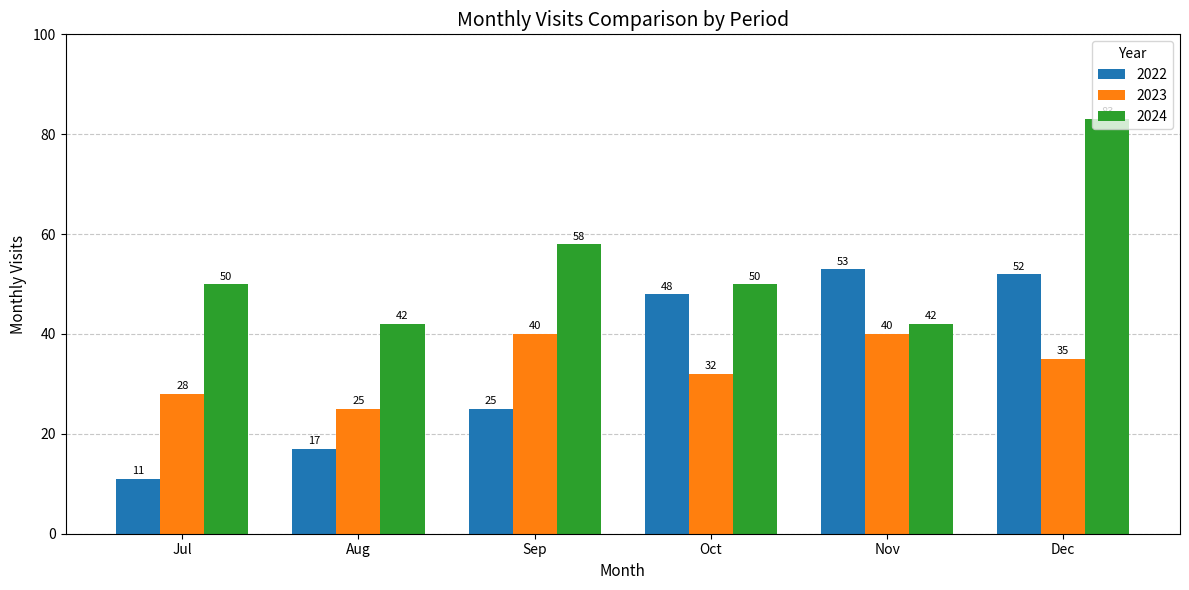

How many groups of bars are there?

6